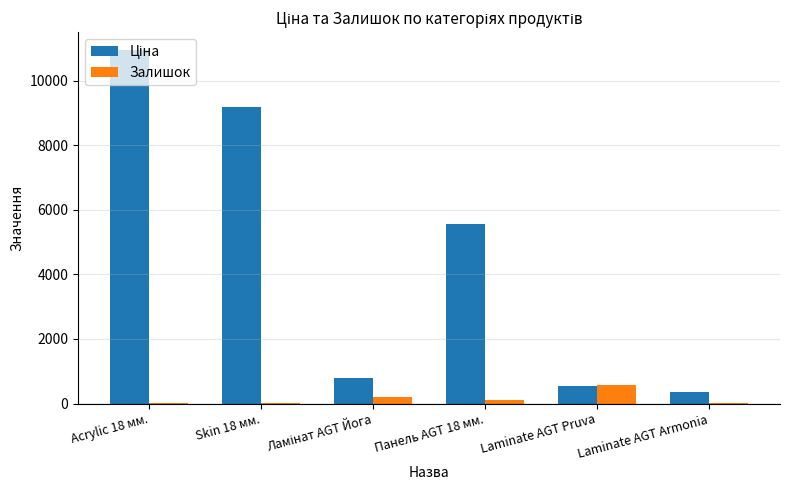

Does the chart contain stacked bars?

No